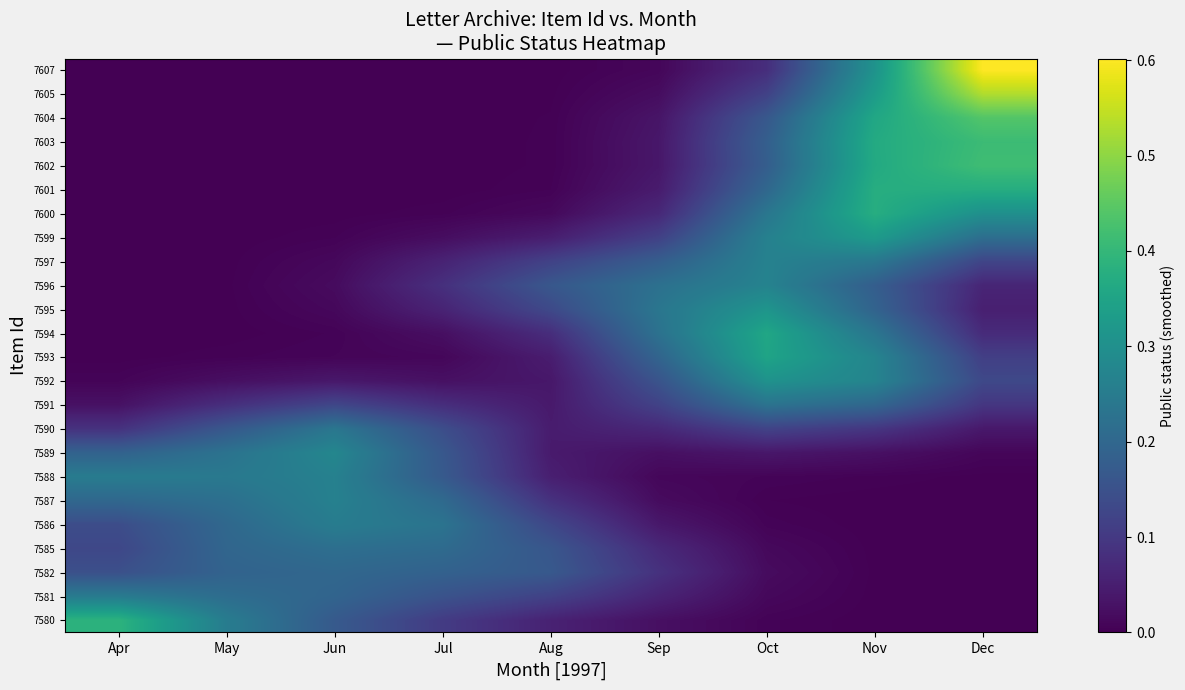

Reading left to right, extract all data points from this chart.

7580: Apr=0.4	May=0.3	Jun=0.2	Jul=0.1	Aug=0.1	Sep=0.0	Oct=0.0	Nov=0.0	Dec=0.0
7581: Apr=0.2	May=0.2	Jun=0.2	Jul=0.2	Aug=0.1	Sep=0.1	Oct=0.0	Nov=0.0	Dec=0.0
7582: Apr=0.1	May=0.2	Jun=0.2	Jul=0.2	Aug=0.2	Sep=0.1	Oct=0.0	Nov=0.0	Dec=0.0
7585: Apr=0.1	May=0.2	Jun=0.2	Jul=0.2	Aug=0.2	Sep=0.1	Oct=0.0	Nov=0.0	Dec=0.0
7586: Apr=0.1	May=0.2	Jun=0.3	Jul=0.2	Aug=0.1	Sep=0.0	Oct=0.0	Nov=0.0	Dec=0.0
7587: Apr=0.2	May=0.2	Jun=0.3	Jul=0.2	Aug=0.1	Sep=0.0	Oct=0.0	Nov=0.0	Dec=0.0
7588: Apr=0.3	May=0.2	Jun=0.3	Jul=0.2	Aug=0.1	Sep=0.0	Oct=0.0	Nov=0.0	Dec=0.0
7589: Apr=0.2	May=0.2	Jun=0.3	Jul=0.2	Aug=0.0	Sep=0.0	Oct=0.0	Nov=0.0	Dec=0.0
7590: Apr=0.1	May=0.2	Jun=0.2	Jul=0.1	Aug=0.0	Sep=0.1	Oct=0.1	Nov=0.1	Dec=0.0
7591: Apr=0.0	May=0.1	Jun=0.1	Jul=0.1	Aug=0.0	Sep=0.1	Oct=0.2	Nov=0.2	Dec=0.1
7592: Apr=0.0	May=0.0	Jun=0.0	Jul=0.0	Aug=0.0	Sep=0.2	Oct=0.3	Nov=0.3	Dec=0.1
7593: Apr=0.0	May=0.0	Jun=0.0	Jul=0.0	Aug=0.0	Sep=0.2	Oct=0.4	Nov=0.3	Dec=0.1
7594: Apr=0.0	May=0.0	Jun=0.0	Jul=0.0	Aug=0.1	Sep=0.2	Oct=0.4	Nov=0.2	Dec=0.1
7595: Apr=0.0	May=0.0	Jun=0.0	Jul=0.1	Aug=0.1	Sep=0.2	Oct=0.3	Nov=0.2	Dec=0.1
7596: Apr=0.0	May=0.0	Jun=0.0	Jul=0.1	Aug=0.2	Sep=0.2	Oct=0.3	Nov=0.2	Dec=0.1
7597: Apr=0.0	May=0.0	Jun=0.0	Jul=0.1	Aug=0.1	Sep=0.2	Oct=0.3	Nov=0.2	Dec=0.1
7599: Apr=0.0	May=0.0	Jun=0.0	Jul=0.0	Aug=0.0	Sep=0.1	Oct=0.3	Nov=0.3	Dec=0.2
7600: Apr=0.0	May=0.0	Jun=0.0	Jul=0.0	Aug=0.0	Sep=0.1	Oct=0.2	Nov=0.4	Dec=0.3
7601: Apr=0.0	May=0.0	Jun=0.0	Jul=0.0	Aug=0.0	Sep=0.0	Oct=0.2	Nov=0.4	Dec=0.4
7602: Apr=0.0	May=0.0	Jun=0.0	Jul=0.0	Aug=0.0	Sep=0.0	Oct=0.2	Nov=0.4	Dec=0.4
7603: Apr=0.0	May=0.0	Jun=0.0	Jul=0.0	Aug=0.0	Sep=0.0	Oct=0.2	Nov=0.4	Dec=0.4
7604: Apr=0.0	May=0.0	Jun=0.0	Jul=0.0	Aug=0.0	Sep=0.0	Oct=0.2	Nov=0.4	Dec=0.4
7605: Apr=0.0	May=0.0	Jun=0.0	Jul=0.0	Aug=0.0	Sep=0.0	Oct=0.1	Nov=0.3	Dec=0.5
7607: Apr=0.0	May=0.0	Jun=0.0	Jul=0.0	Aug=0.0	Sep=0.0	Oct=0.1	Nov=0.3	Dec=0.6